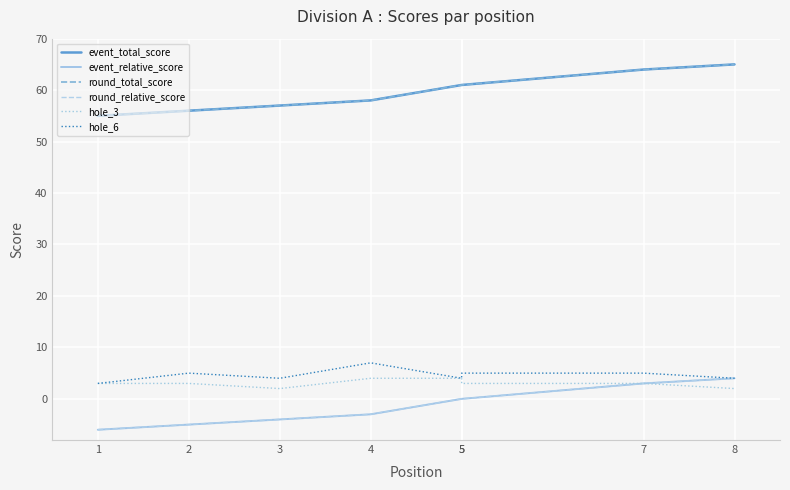

The value of round_relative_score at 2 is -5. True or false?

True